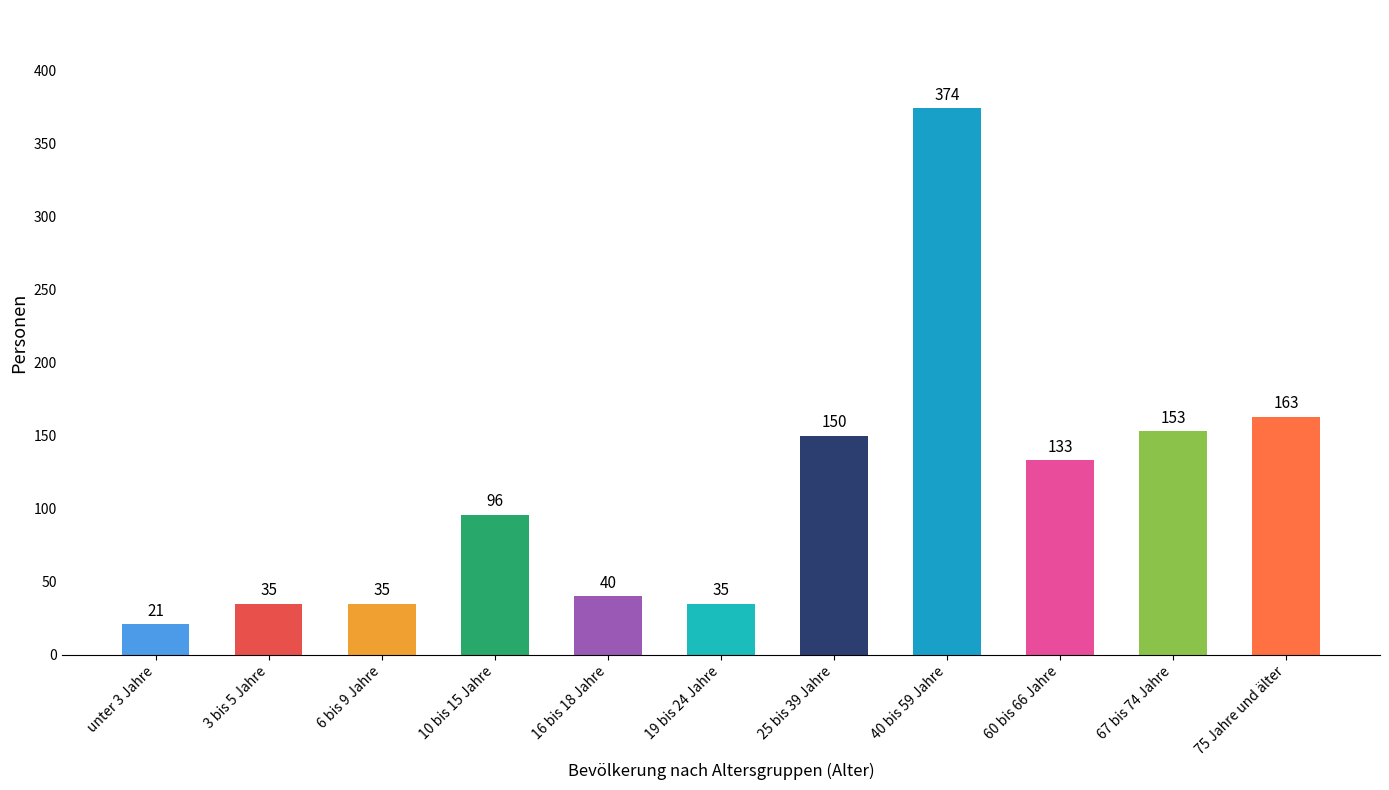

True or false: the data shows 35 at 6 bis 9 Jahre.

True